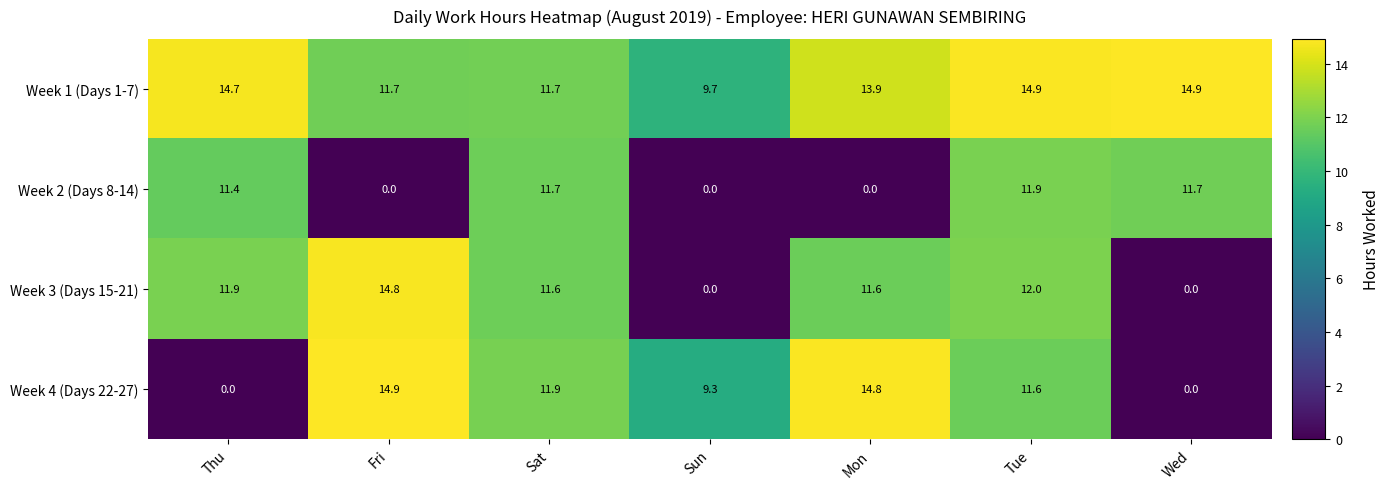

What is the approximate value of Week 4 (Days 22-27) at Fri?

14.9